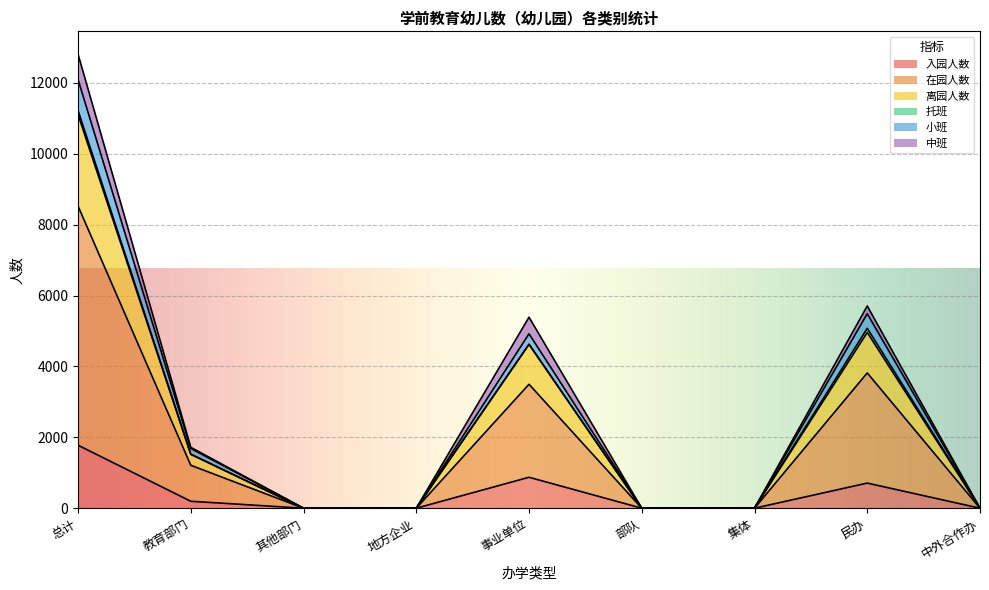

The value of 入园人数 at 民办 is 709. True or false?

True